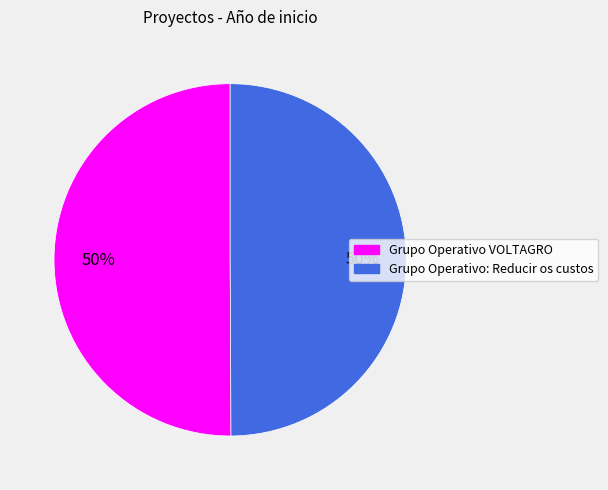

Is it true that Grupo Operativo VOLTAGRO is 50% of the pie?

True